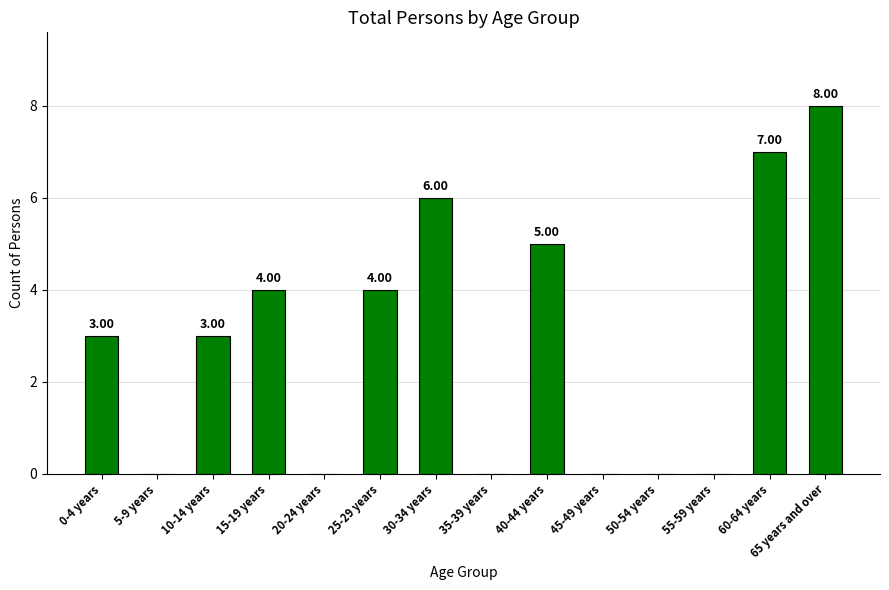

What is the sum of all values?

40